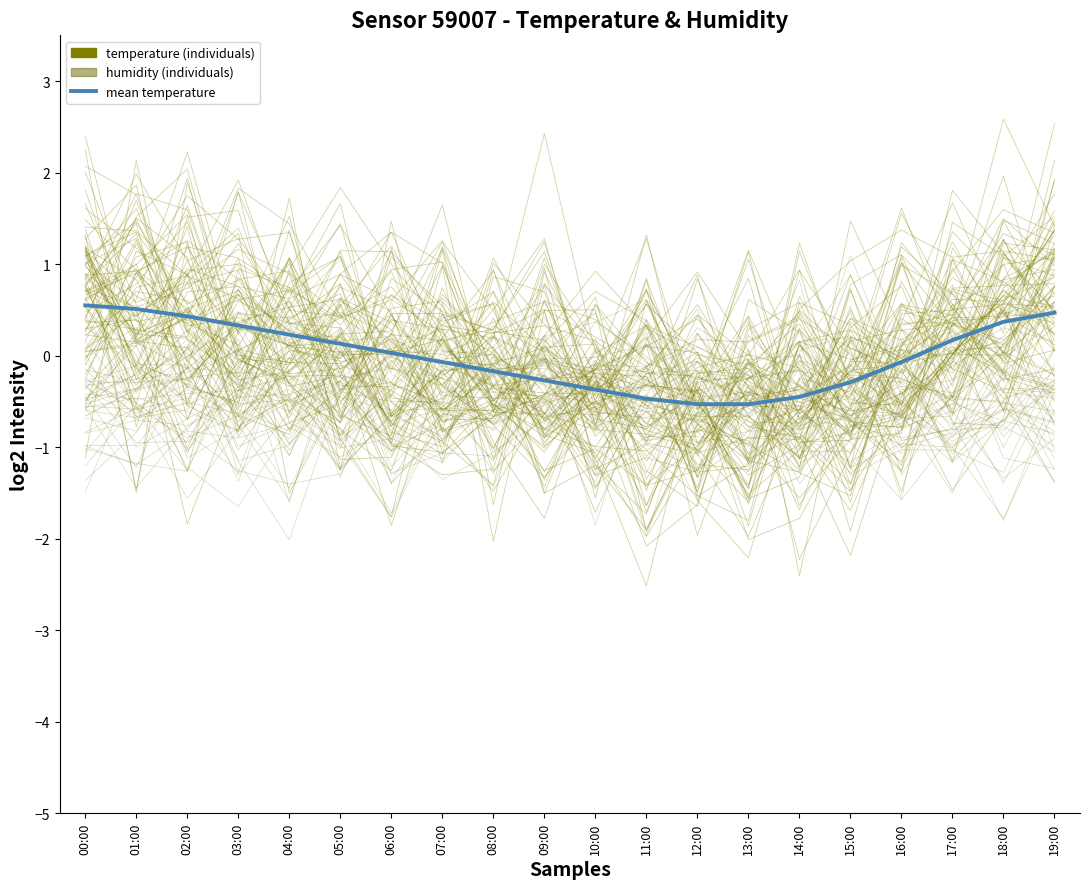

Is it true that humidity equals 0.5 at 07:00?

False